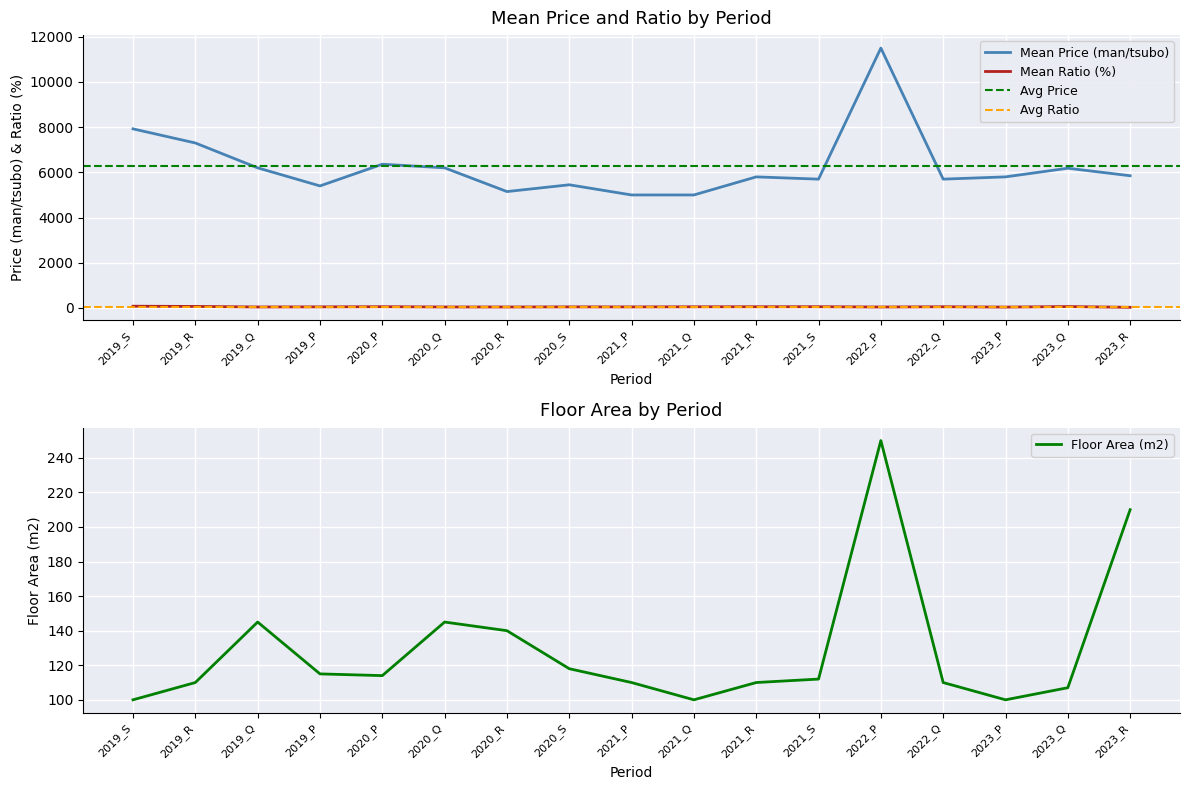

True or false: Mean Ratio (%) has more than 1 interior local peaks.

True